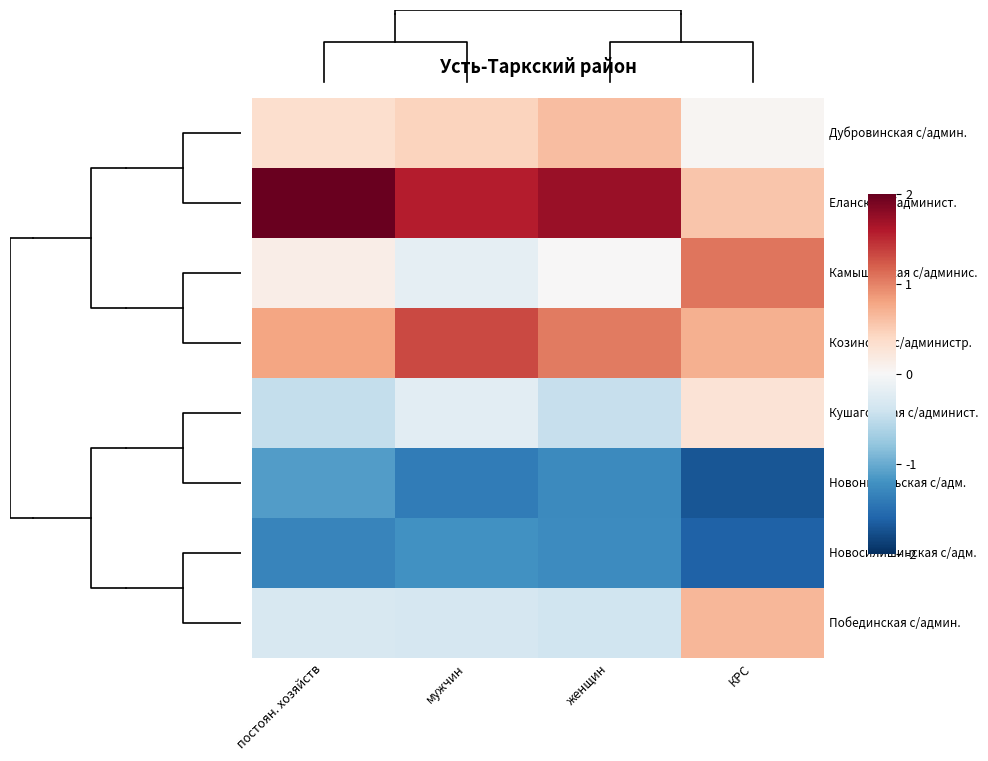

How many values in the Козинская с/администр. series are below 1?

2